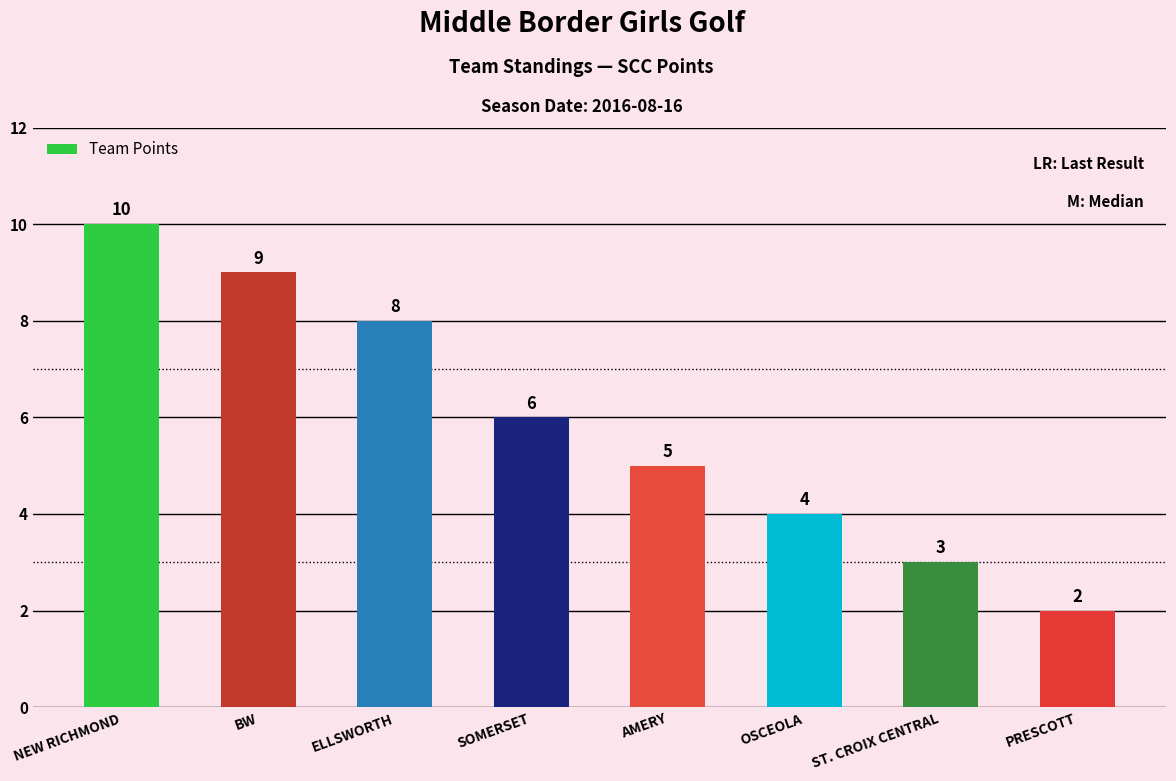

What is the value of the 1st bar from the left?

10